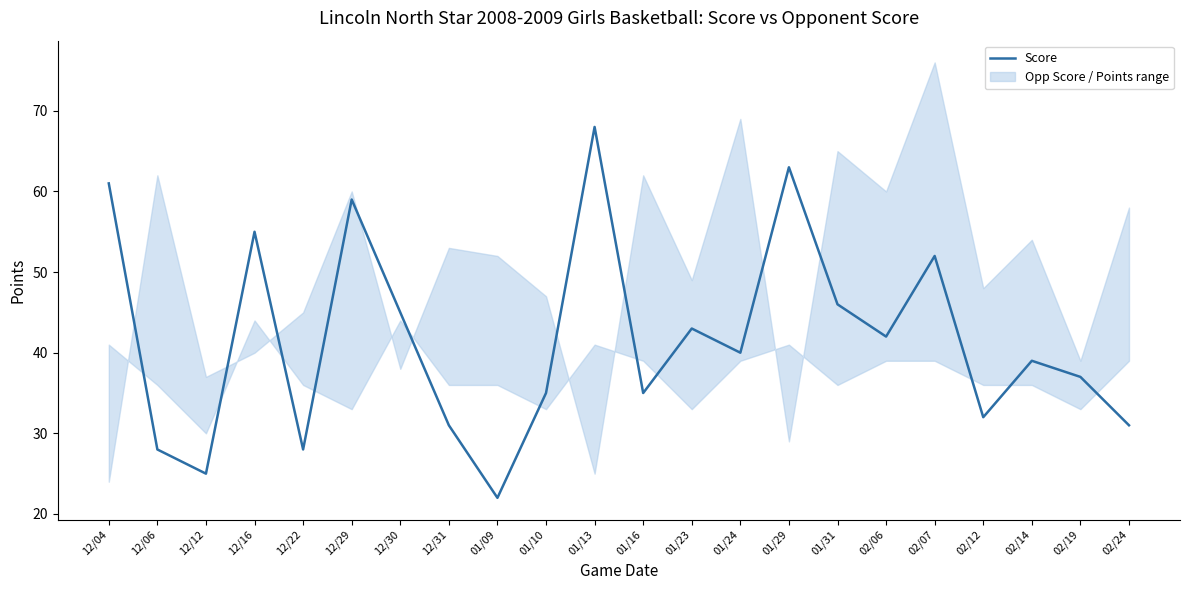

At which label is the value closest to 45?

12/30